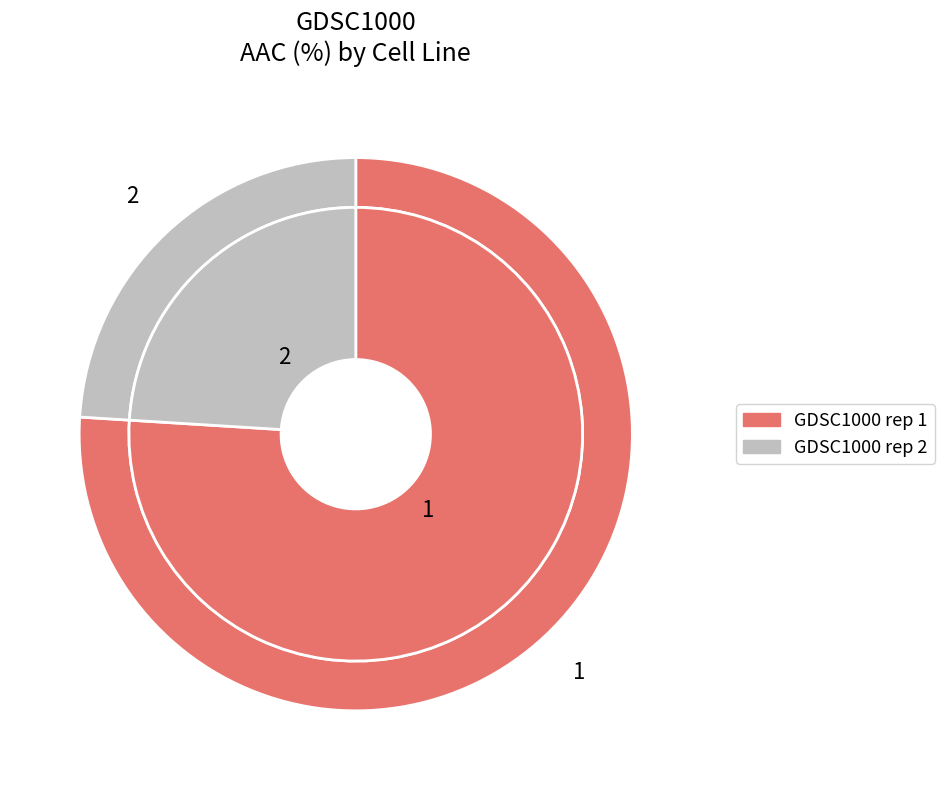

What percentage is NOT represented by GDSC1000 rep 2?

76.0%